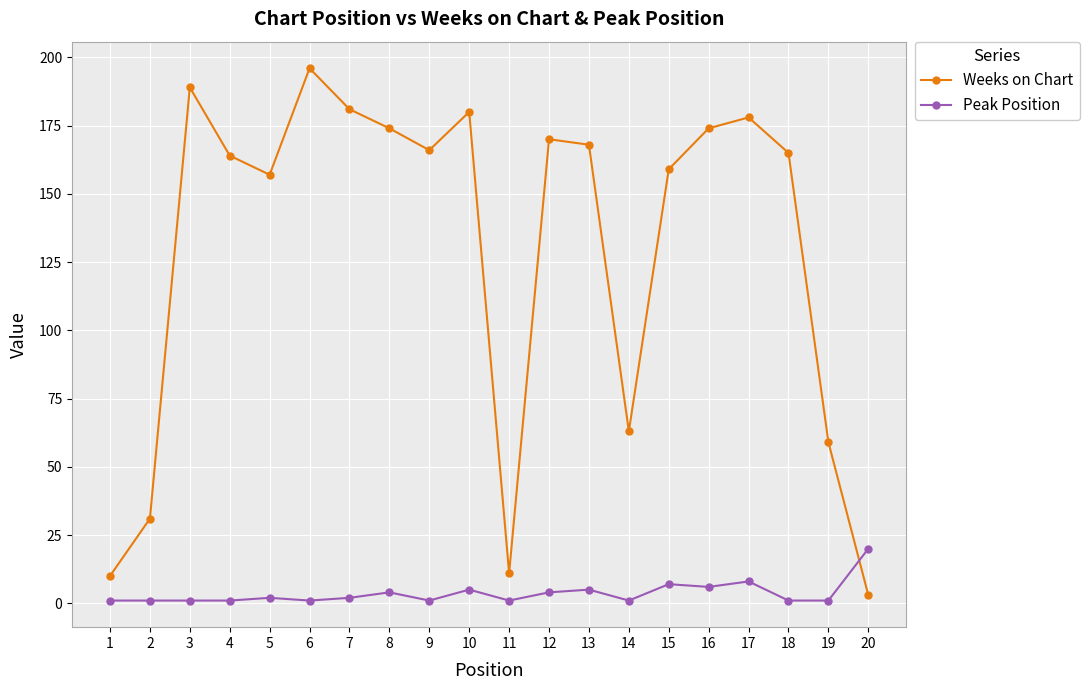

How many times do Weeks on Chart and Peak Position cross each other?

1